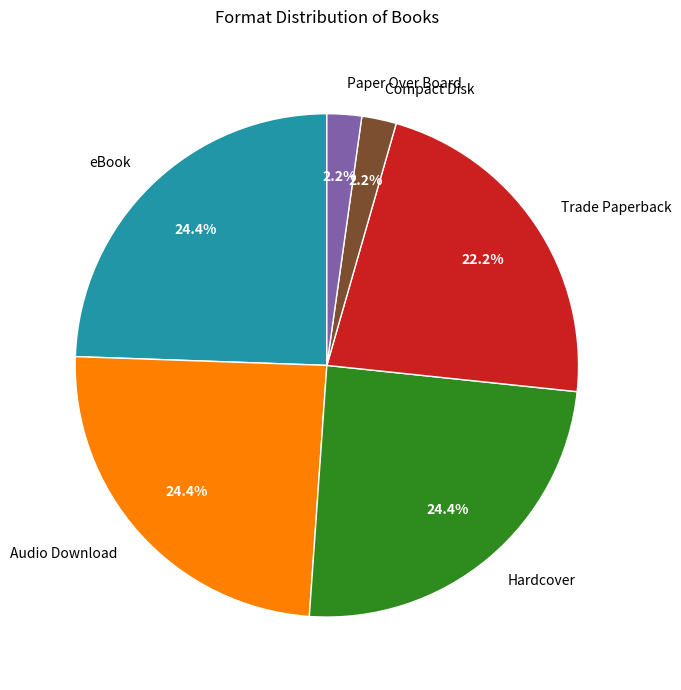

What percentage is the Compact Disk slice, to the nearest percent?

2%